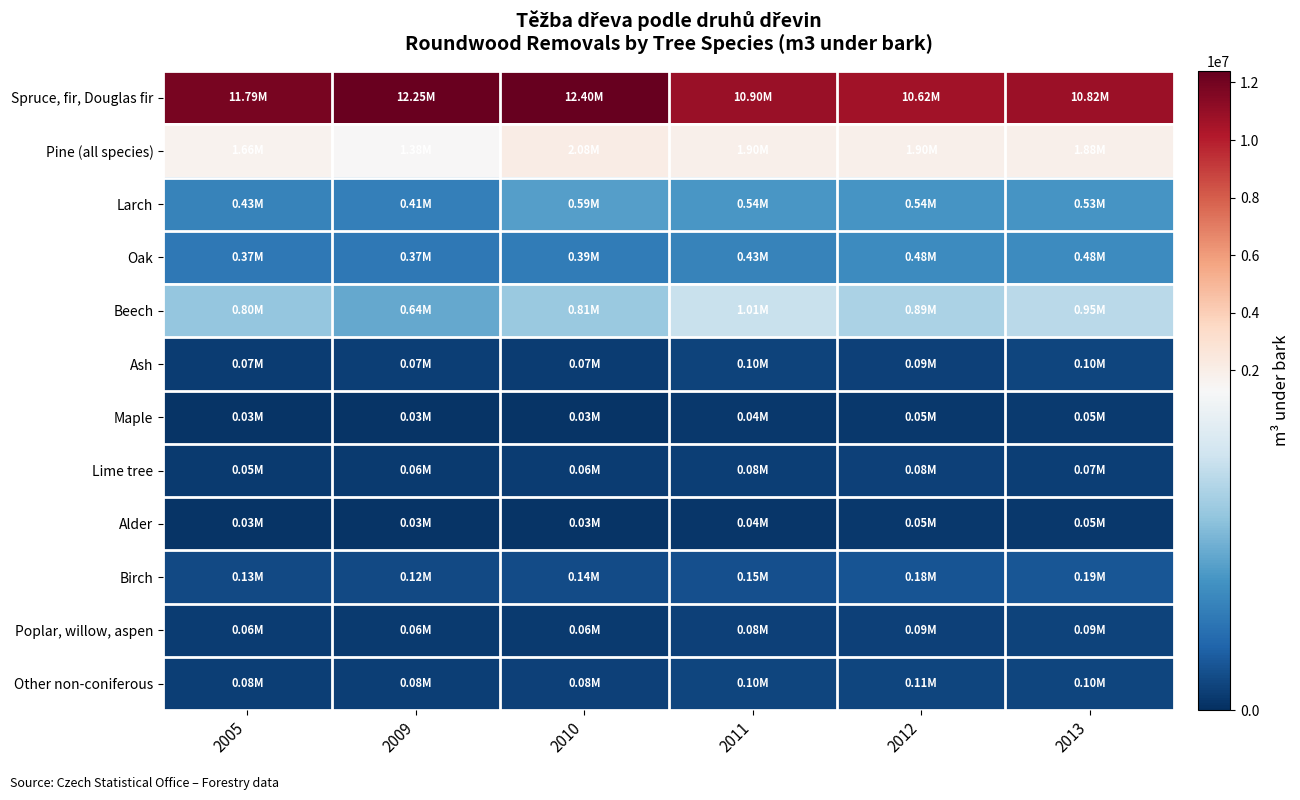

Between 2013 and 2010, which is larger?

2010